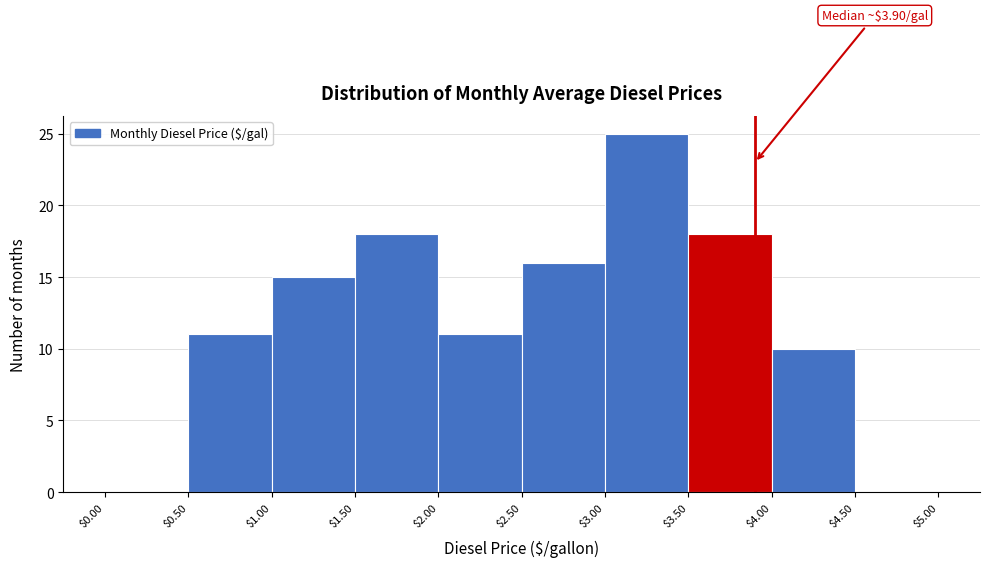

Over which range of the x-axis is the bar tallest?

$3.00 to $3.50